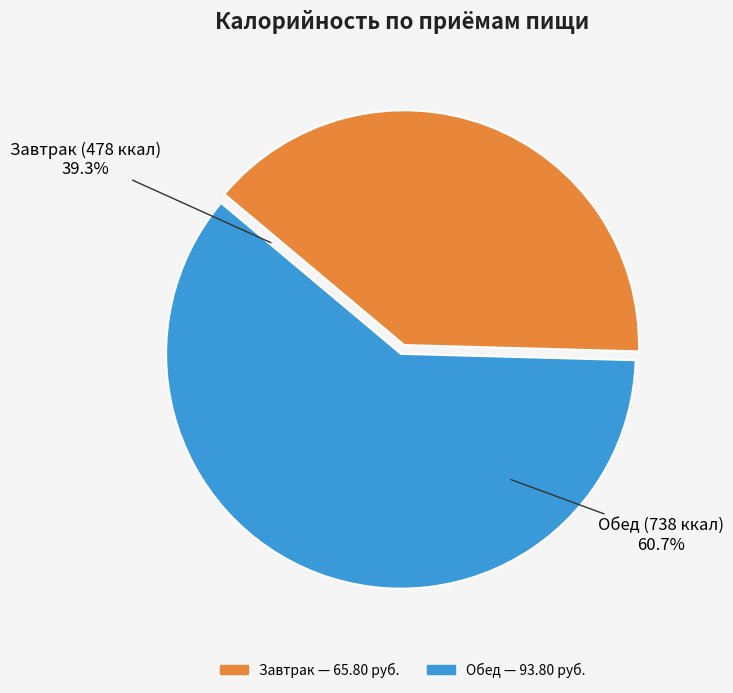

Combined, do Завтрак and Обед account for over 50%?

Yes